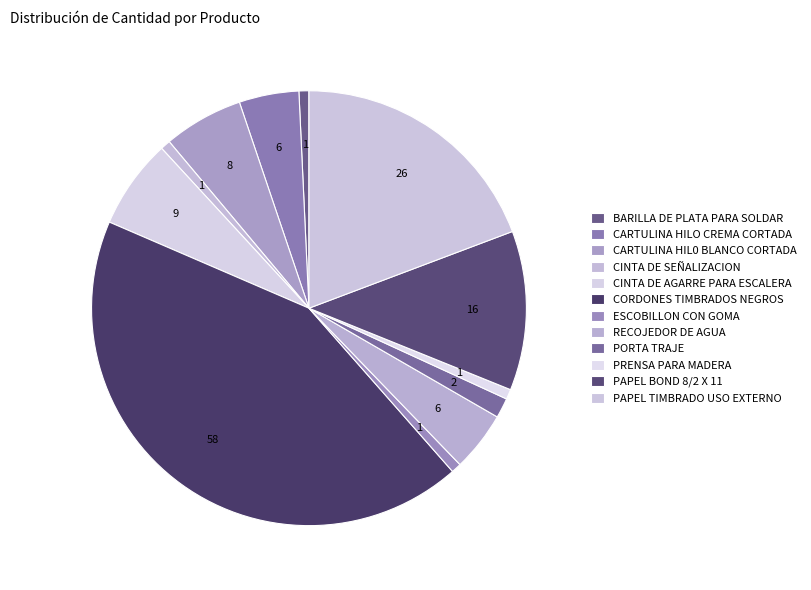

What is the smallest slice in the pie chart?

BARILLA DE PLATA PARA SOLDAR